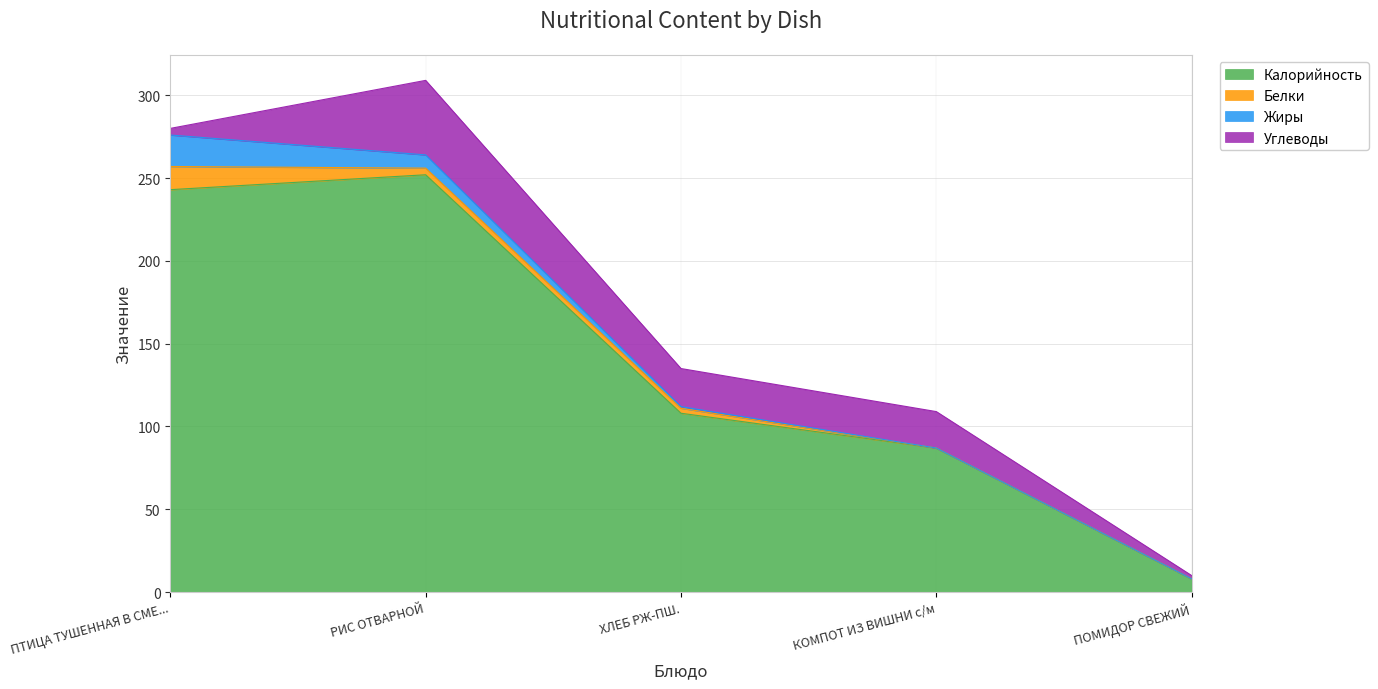

What is the lowest value of the Углеводы series?

2